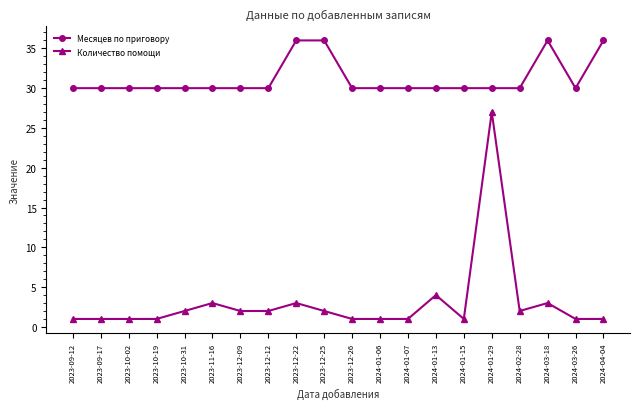

What is the sum of the Месяцев по приговору values at 2023-12-09 and 2023-10-19?

60